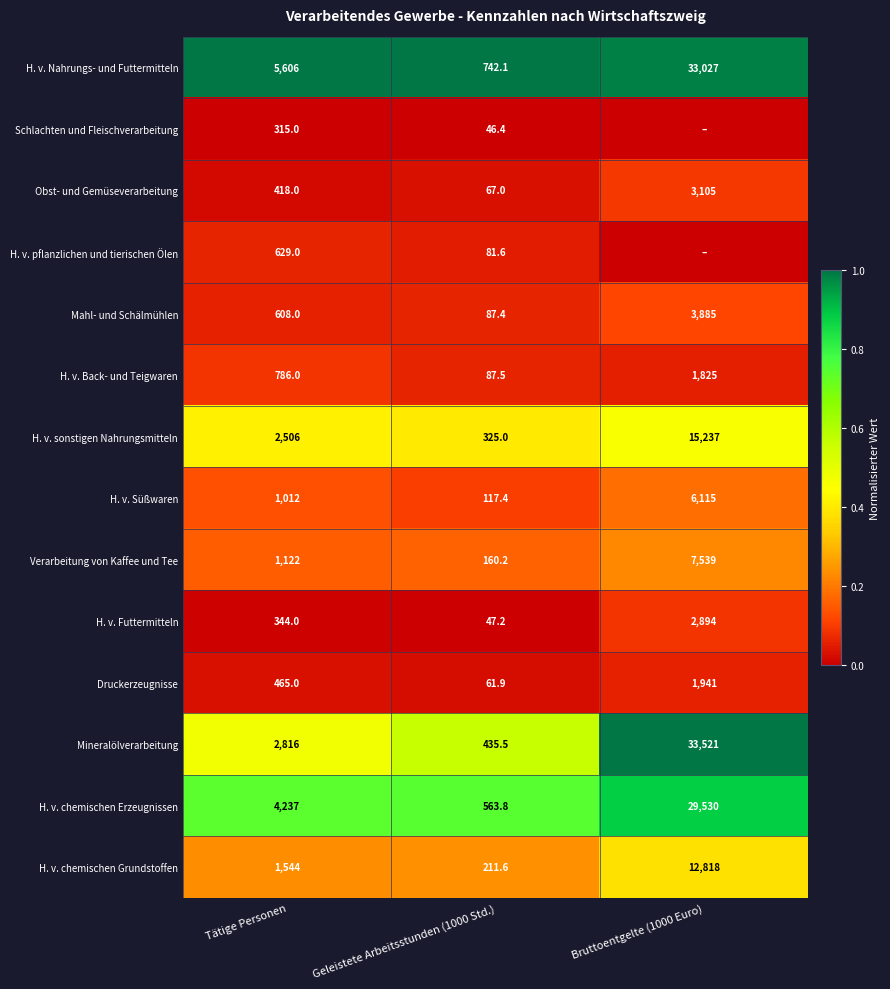

What is the total value across all series at Tätige Personen?

22408.0